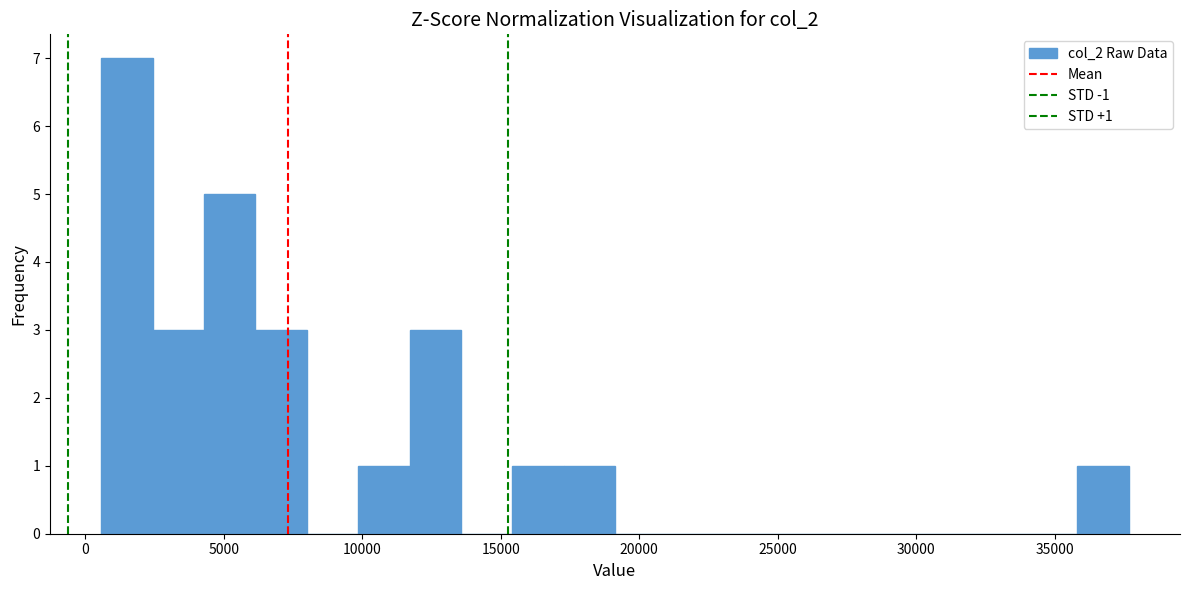

Around what value on the x-axis is the tallest bar? Give the approximate position of its centre, as read against the axis.

1500